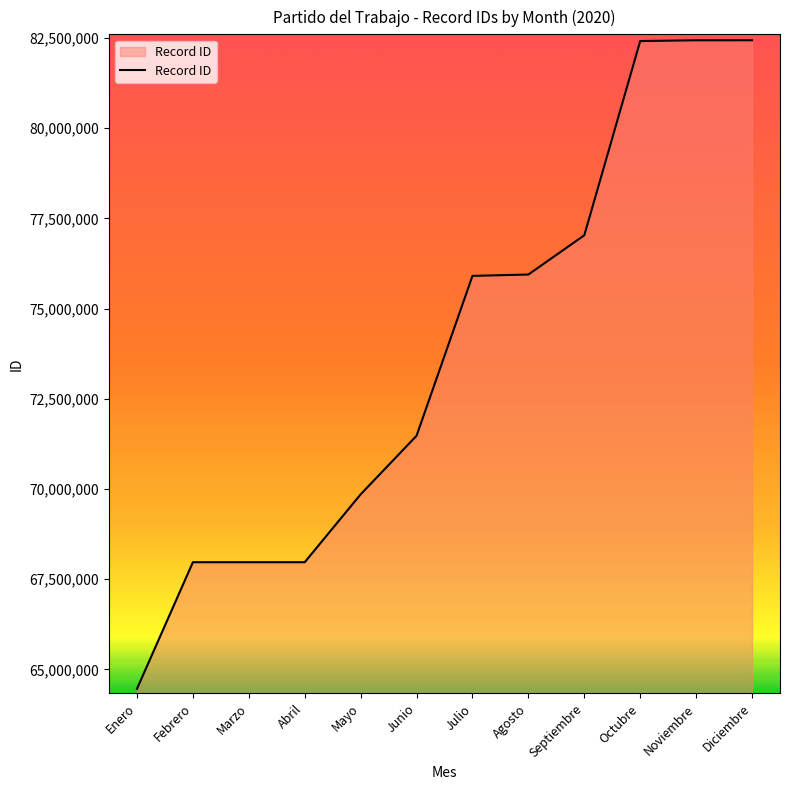

Between Febrero and Diciembre, which is larger?

Diciembre